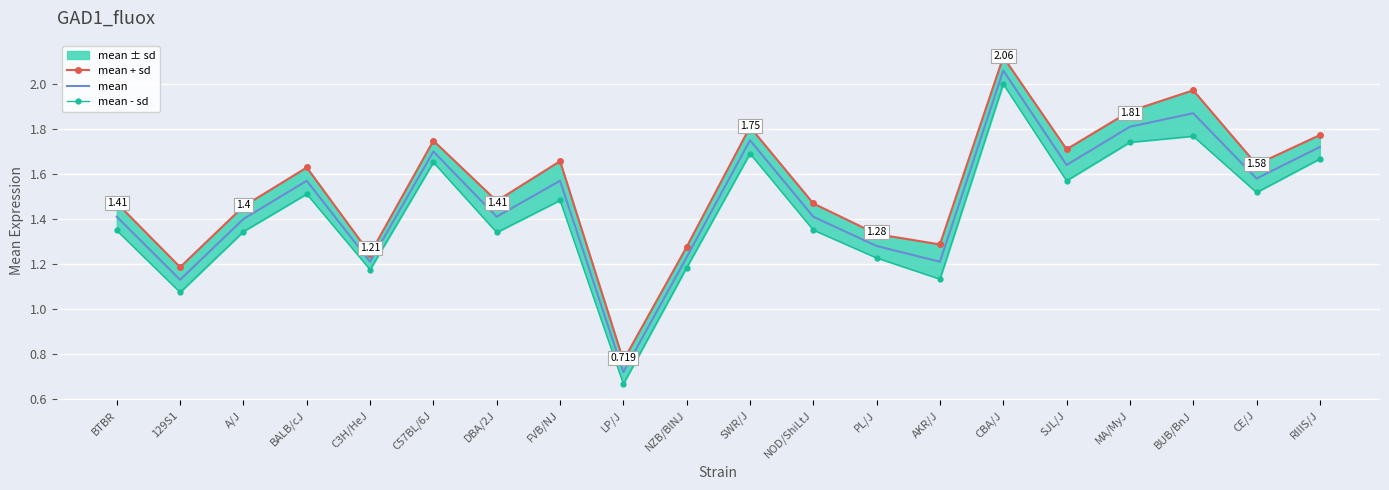

What value does the mean - sd series have at A/J?

1.3